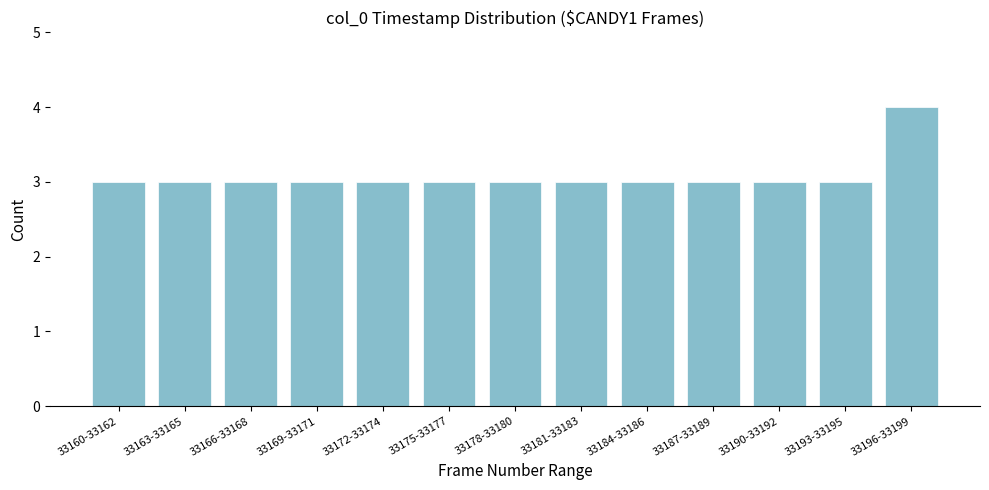

Reading right to left, list all the values displayed in this chart.

33196-33199=4	33193-33195=3	33190-33192=3	33187-33189=3	33184-33186=3	33181-33183=3	33178-33180=3	33175-33177=3	33172-33174=3	33169-33171=3	33166-33168=3	33163-33165=3	33160-33162=3